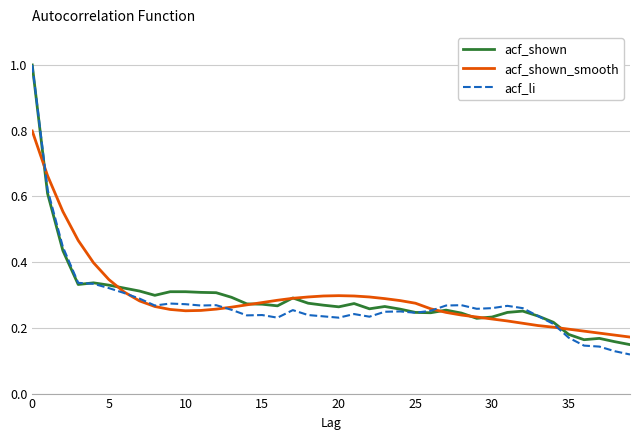

Which series has the widest spread of values?

acf_li